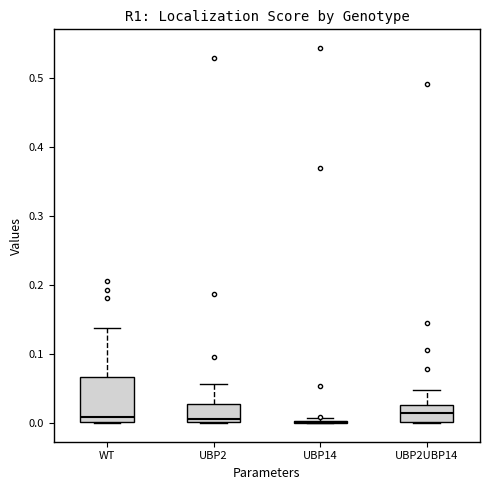

Reading left to right, transcribe this box plot: for each box, give where its median line is, the range the box spans, and where its two whiskers end, as read against the y-axis. The values are not printed on the chart, so give them approximately, as read against the axis.

WT: median 0.01, box 0.00 to 0.07, whiskers 0.00 to 0.14
UBP2: median 0.01, box 0.00 to 0.03, whiskers 0.00 to 0.06
UBP14: box collapsed to a line at 0.00, whiskers 0.00 to 0.01
UBP2UBP14: median 0.01, box 0.00 to 0.03, whiskers 0.00 to 0.05